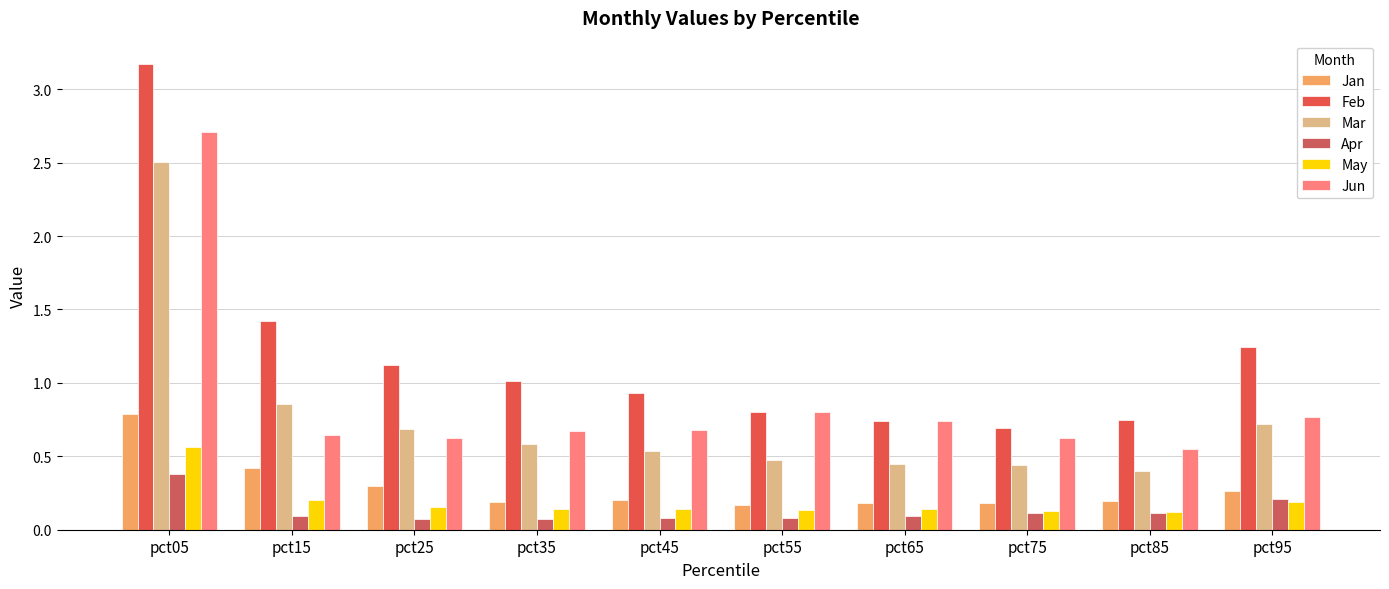

What is the difference between the maximum and second lowest values in the Jan series?

0.6